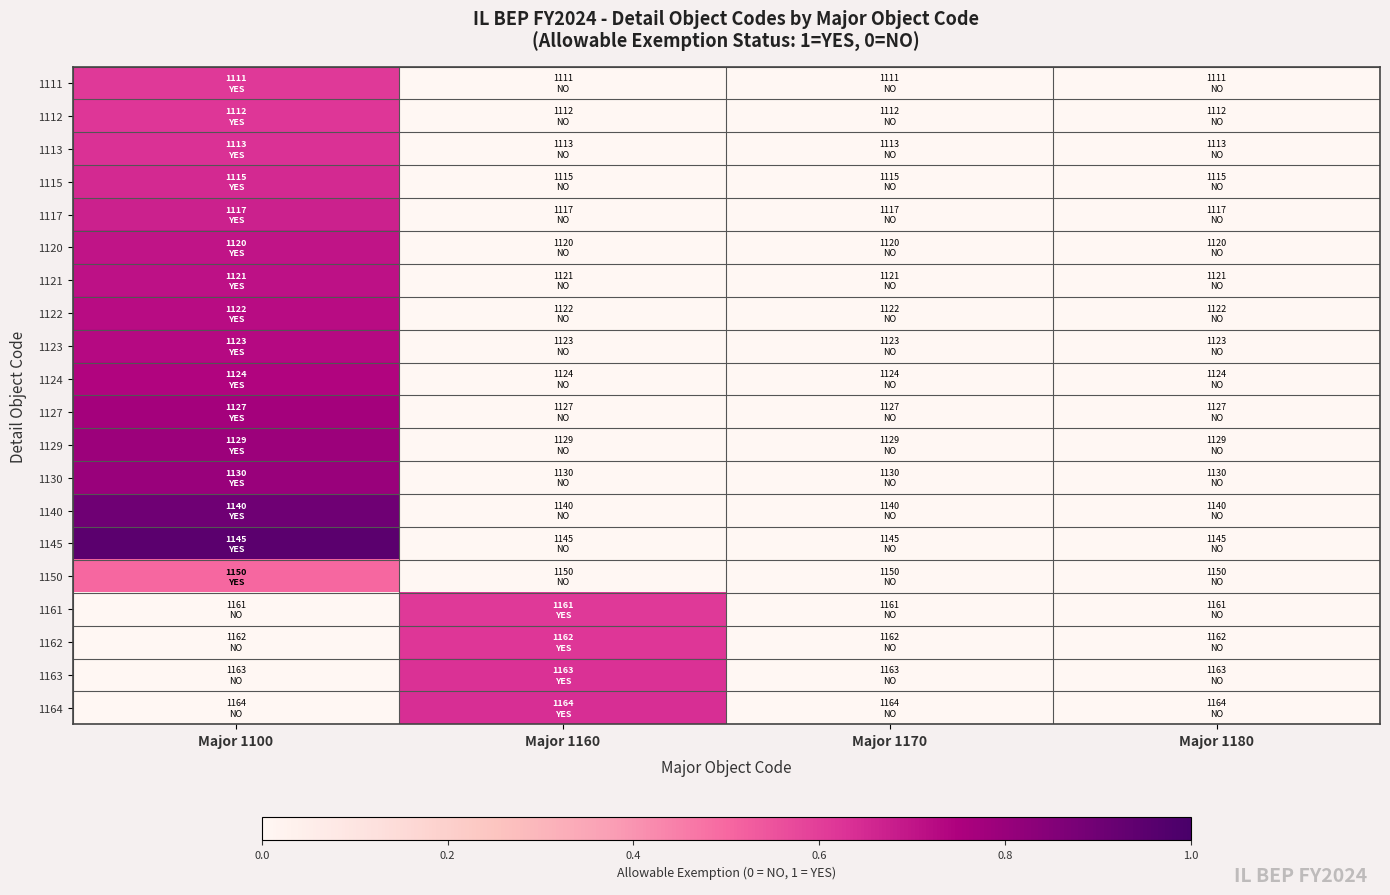

Rank the series at Major 1160 from lowest to highest value.

1111, 1112, 1113, 1115, 1117, 1120, 1121, 1122, 1123, 1124, 1127, 1129, 1130, 1140, 1145, 1150, 1161, 1162, 1163, 1164